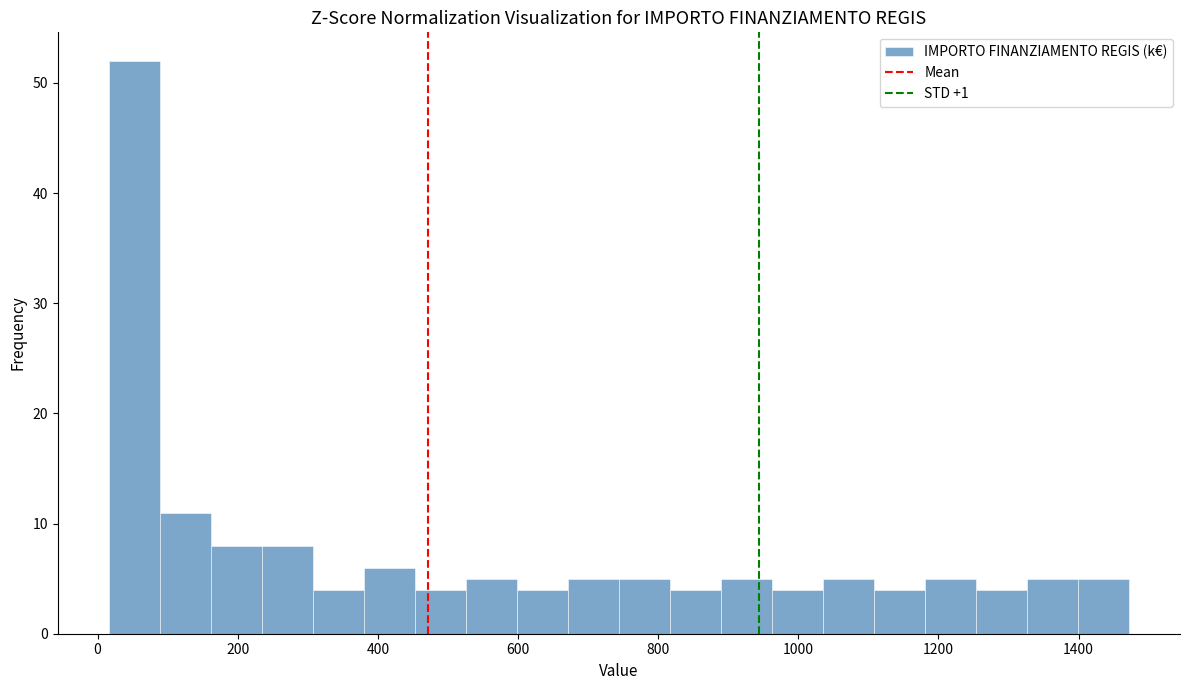

Read against the x-axis, roughly where is the centre of the tallest bar?

60